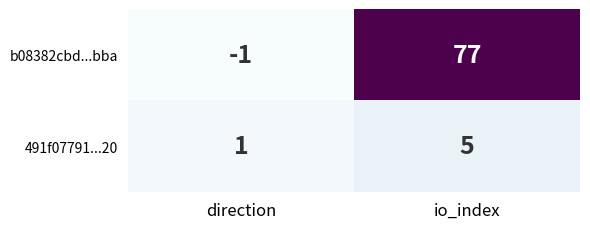

What is the difference between the b08382cbd...bba values at io_index and direction?

78